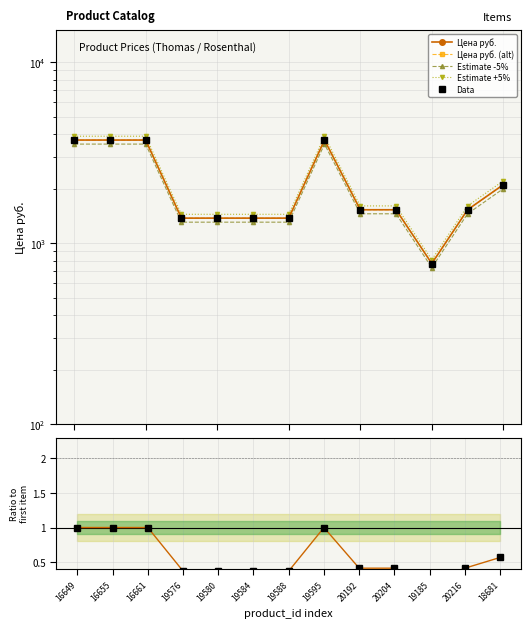

At which label is the value closest to 2240?

18681